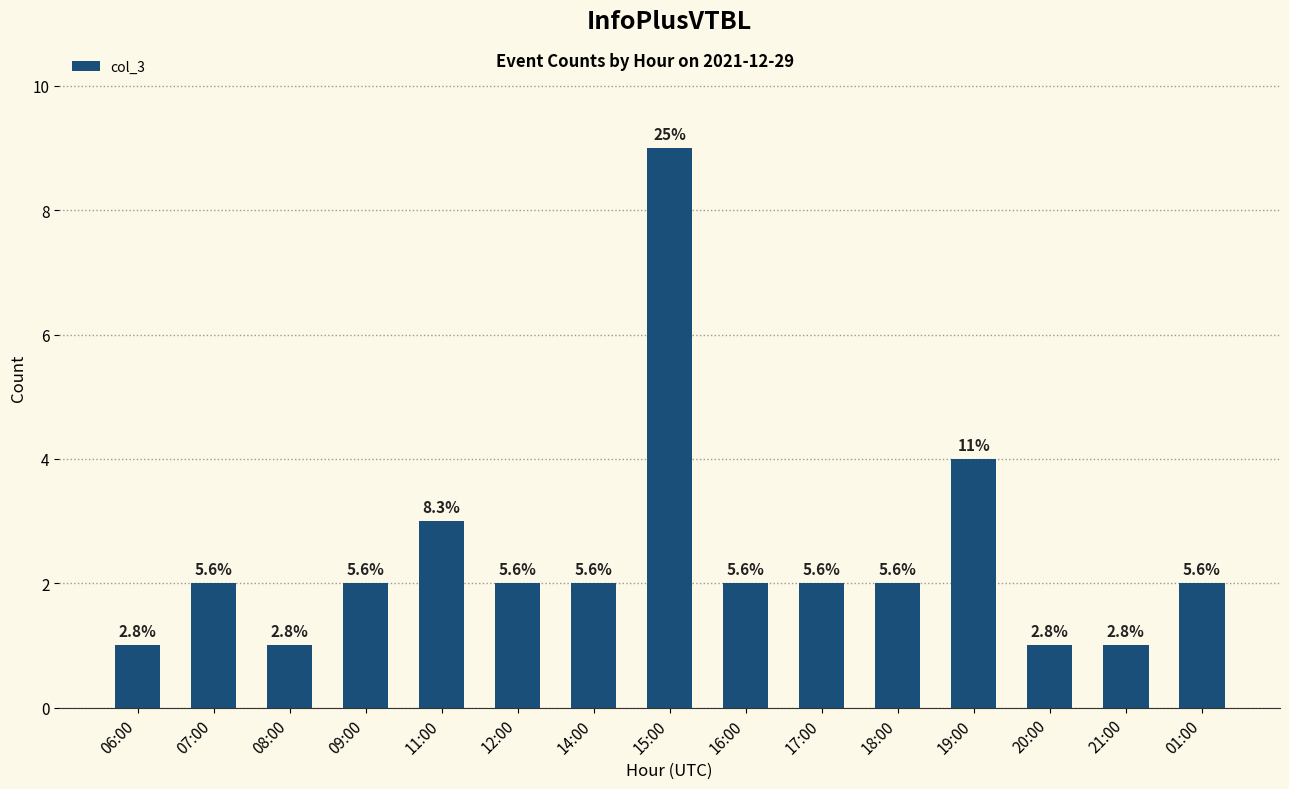

Are the bars horizontal?

No